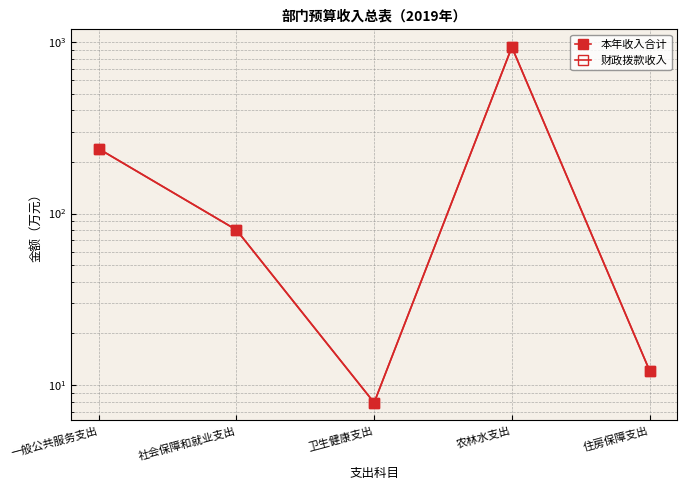

Between 一般公共服务支出 and 农林水支出, which series saw the biggest shift?

本年收入合计